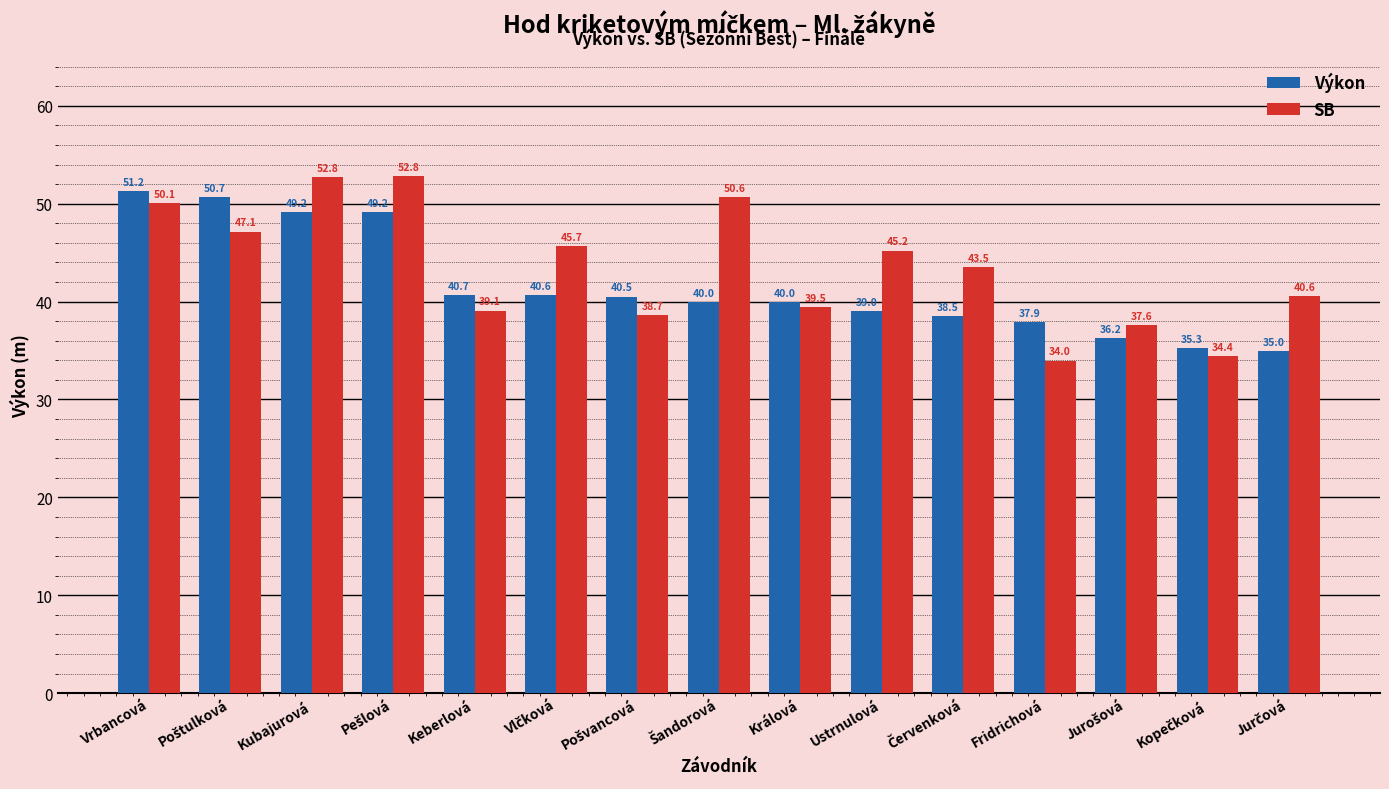

What is the average value of the SB series?

43.4